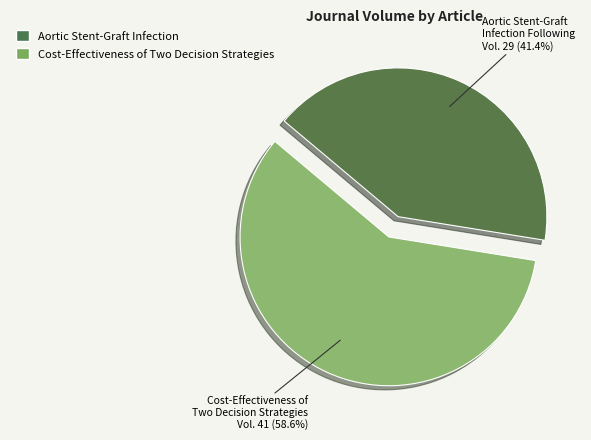

Does any single category account for the majority?

Yes